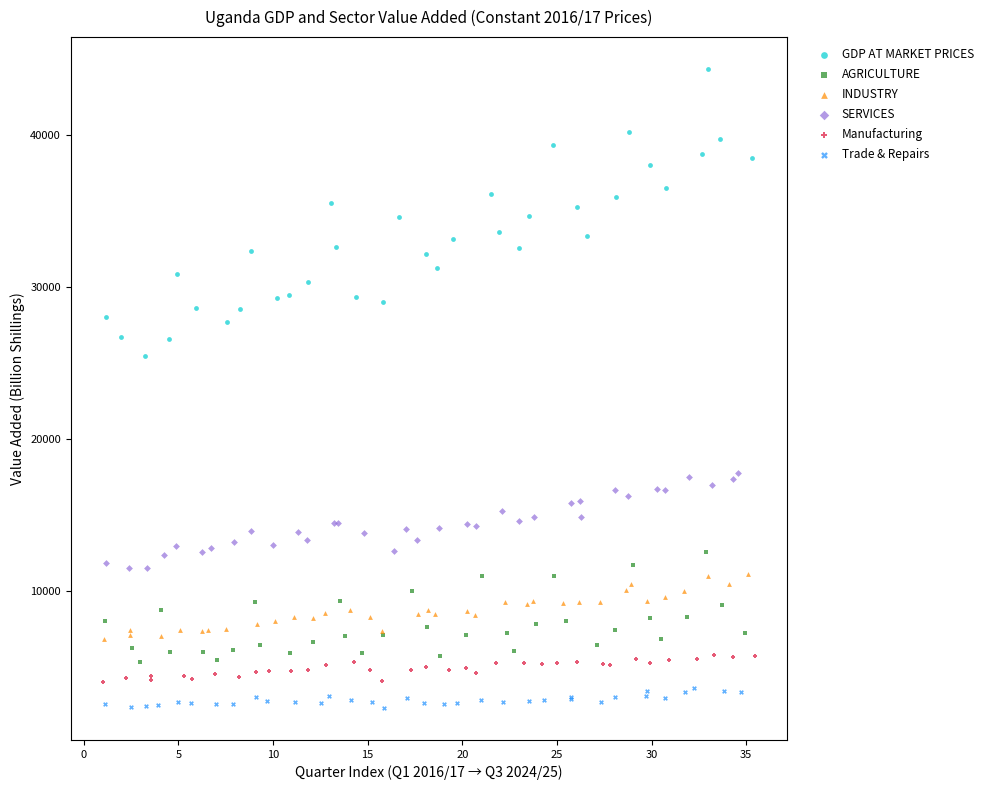

Which series contains the highest Y value?

GDP AT MARKET PRICES